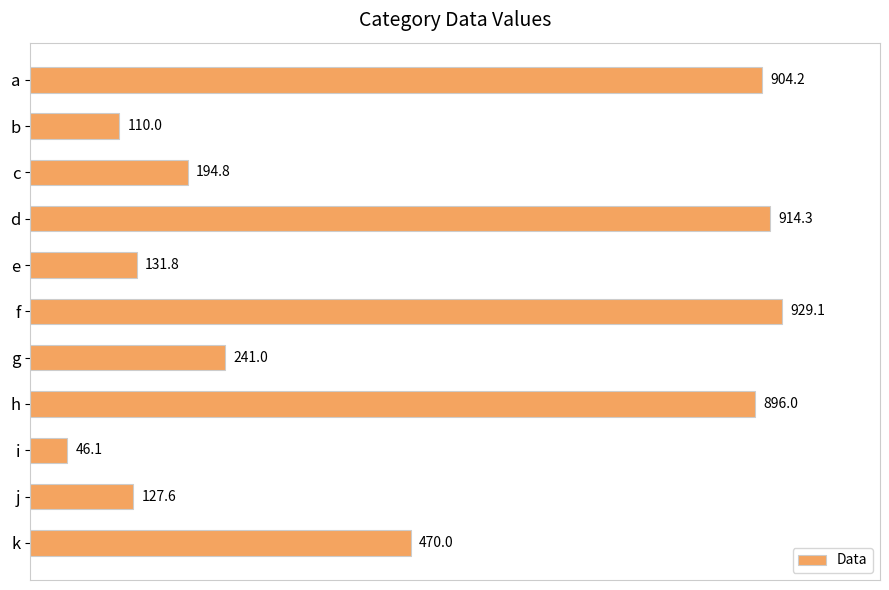

What is the change in value from d to g?

-673.3